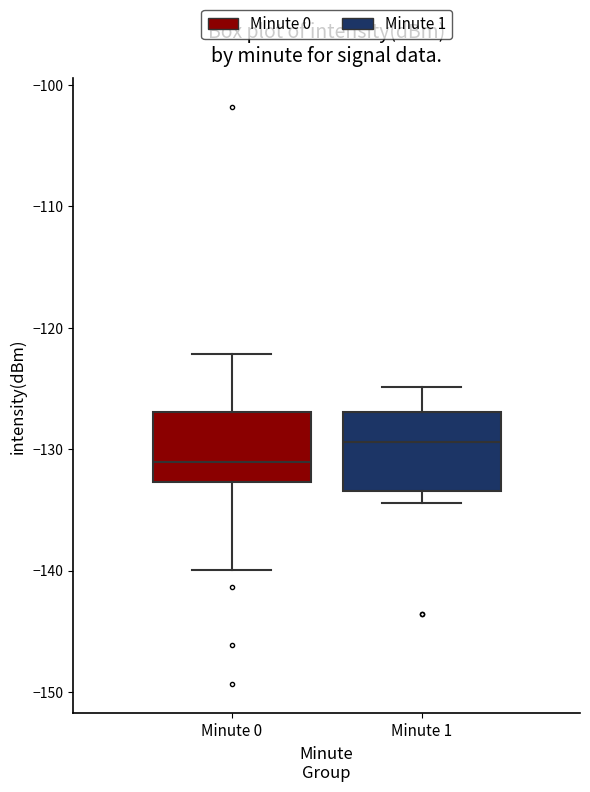

Where does the median line of the box for Minute 1 sit on the y-axis? The values are not printed on the chart, so give them approximately, as read against the axis.

-129